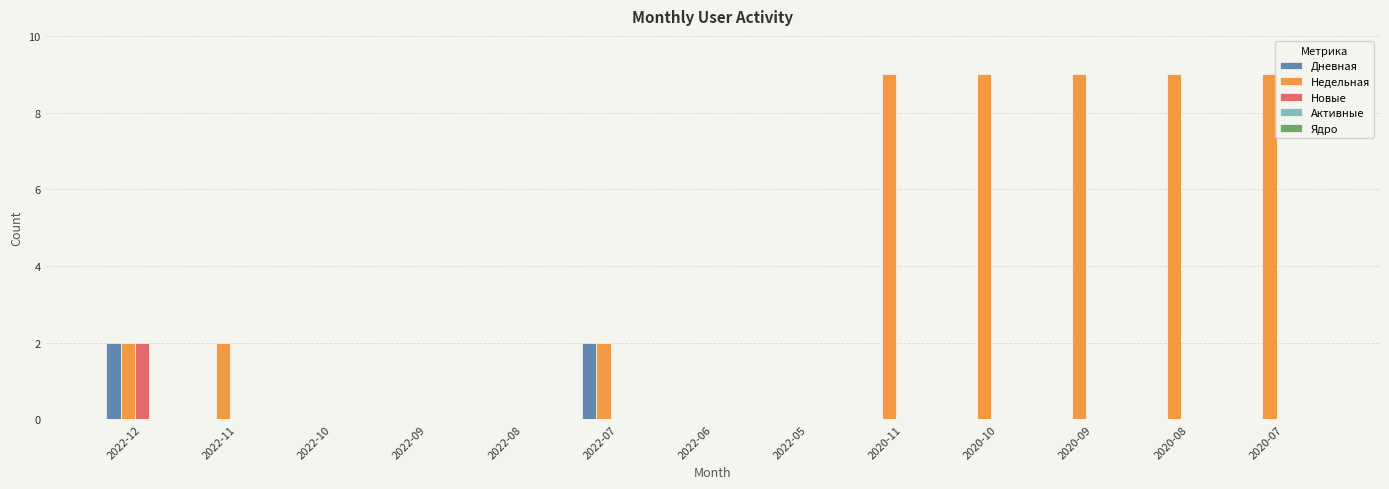

The value of Недельная at 2022-12 is 3. True or false?

False